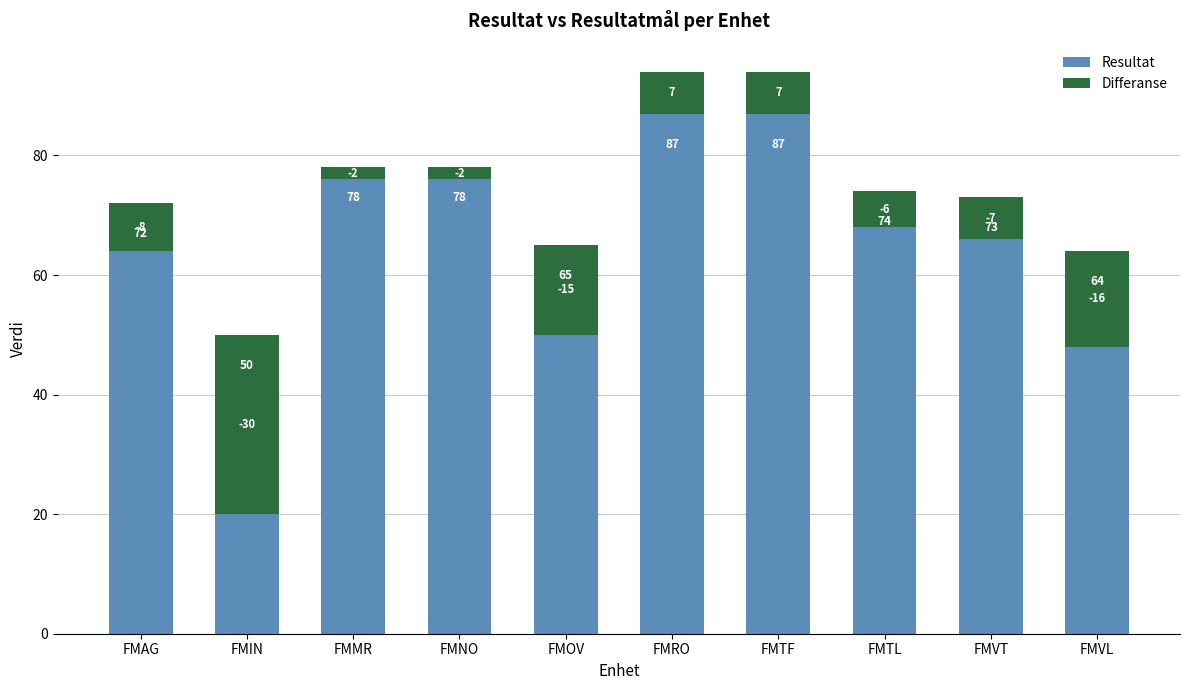

Between FMAG and FMIN, which series saw the biggest shift?

Resultat